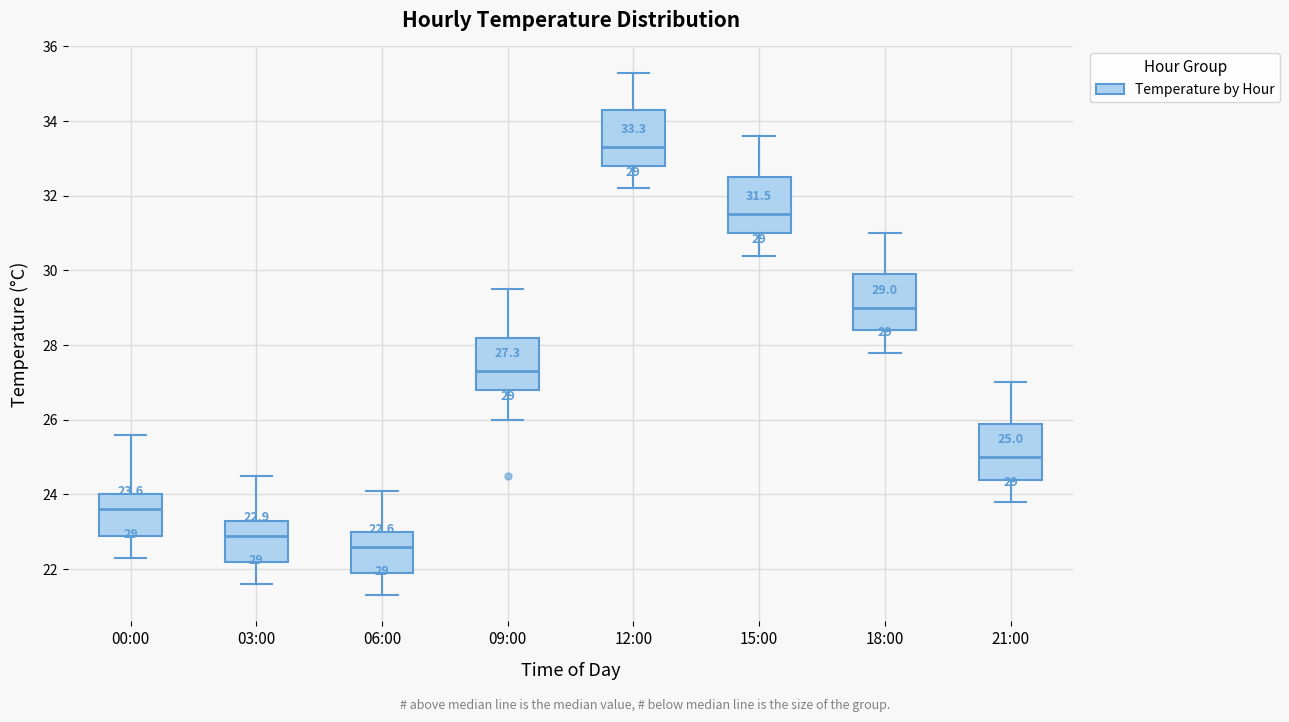

Which box's median line is the highest?

12:00